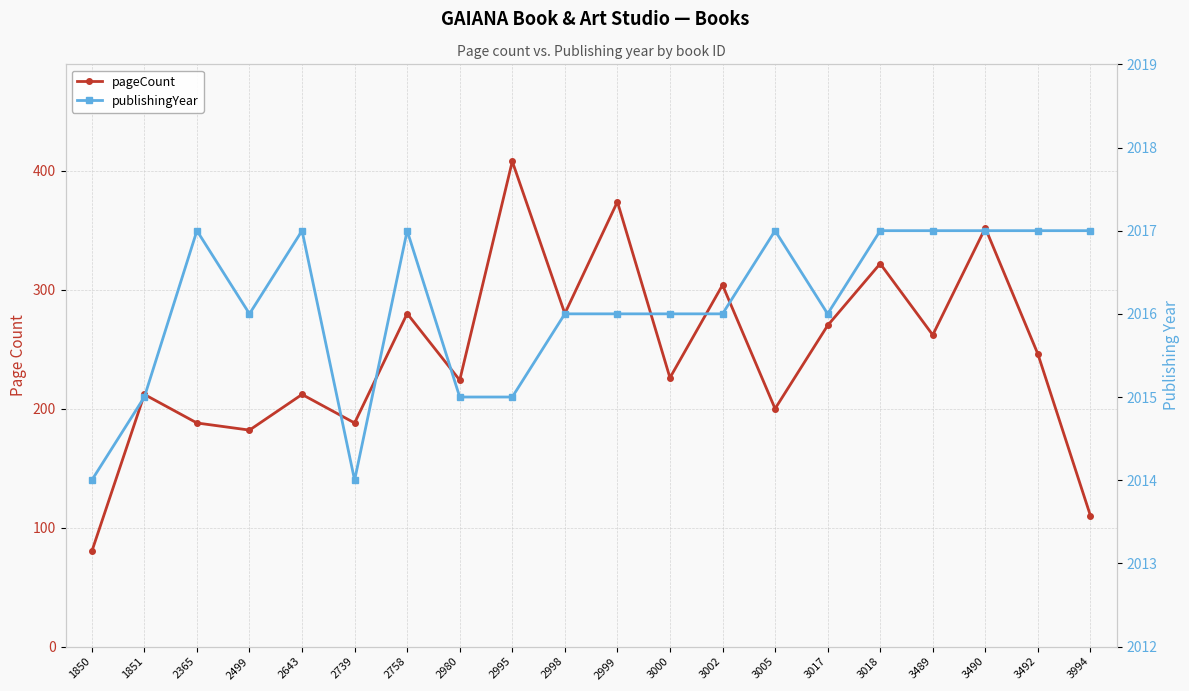

What is the spread (max minus min) of values at 2998?

1736